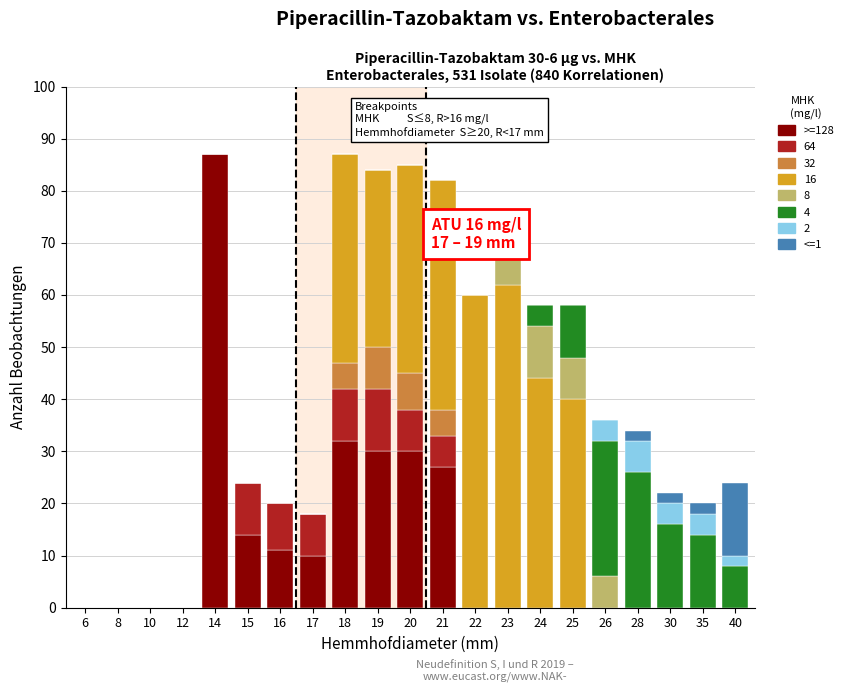

What is the total value across all series at 24?

58